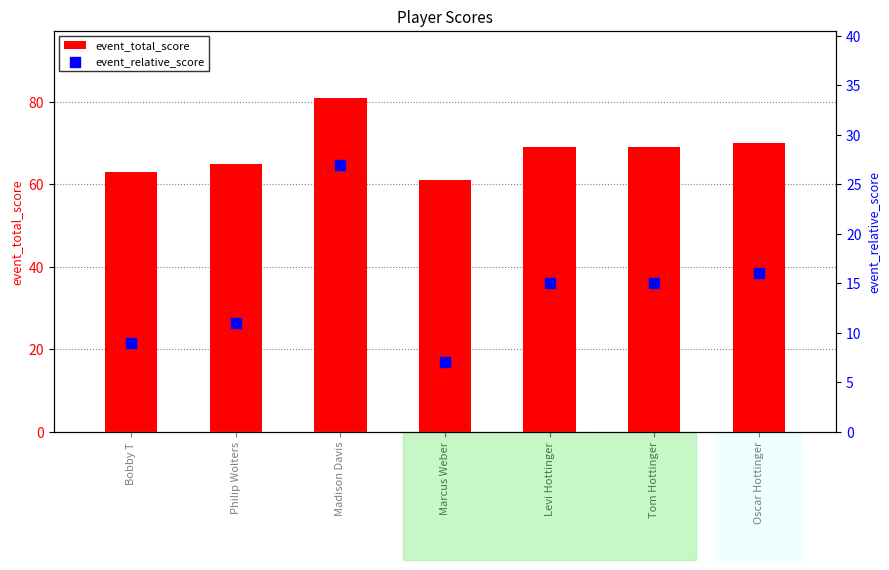

At which category is the sum across all series the highest?

Madison Davis